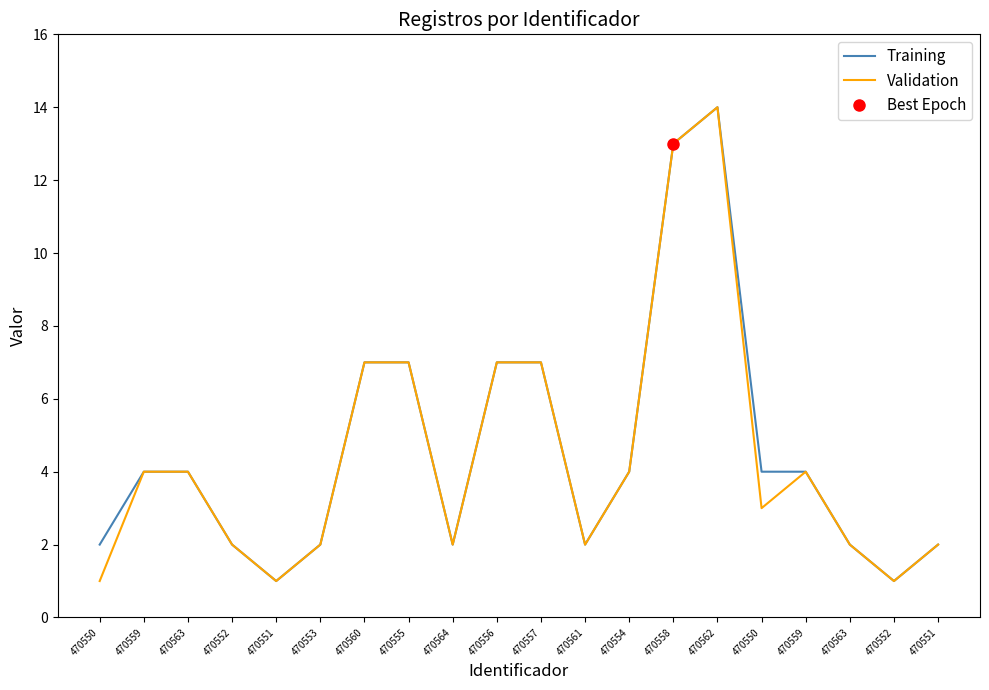

What are all the series names shown in the legend?

Training, Validation